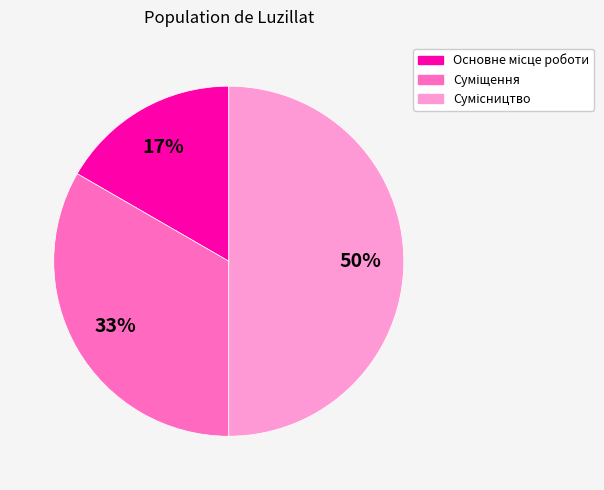

To the nearest percent, what is the average slice percentage?

33%